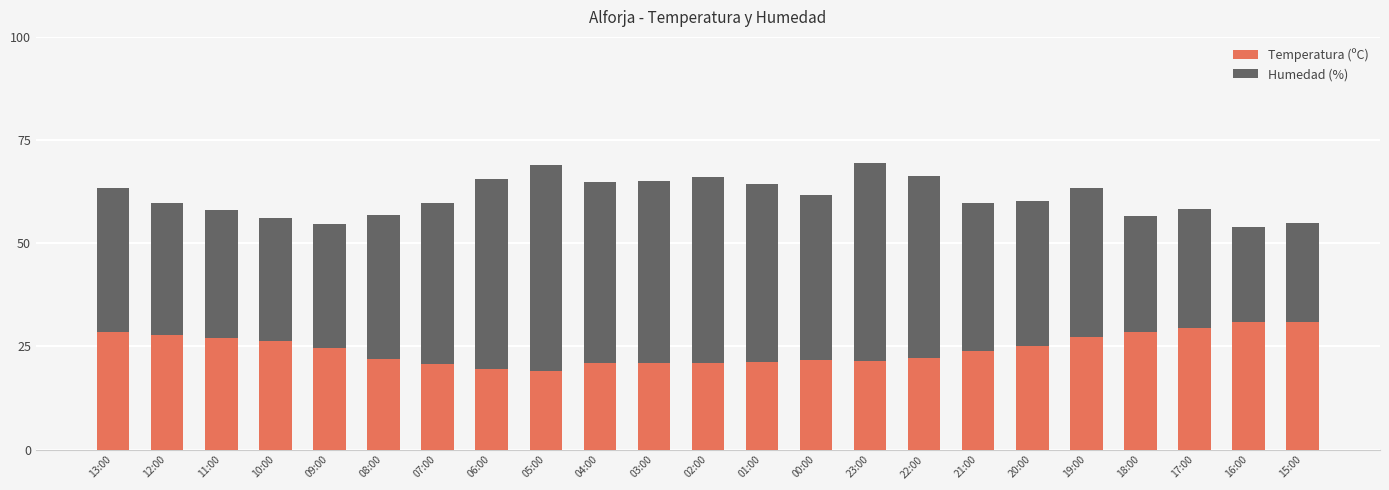

Are the bars horizontal?

No